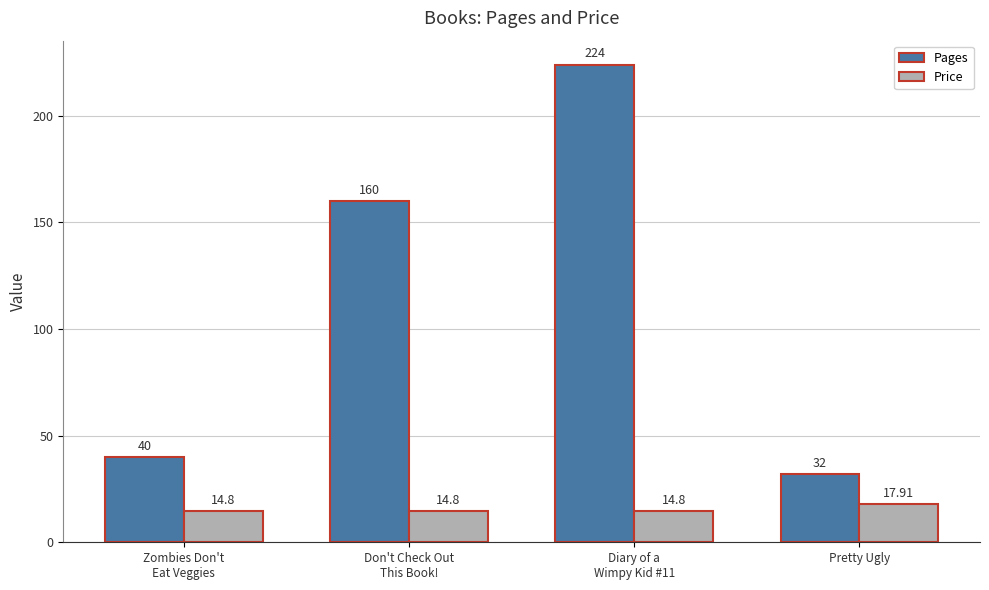

What is the average value of the Pages series?

114.0